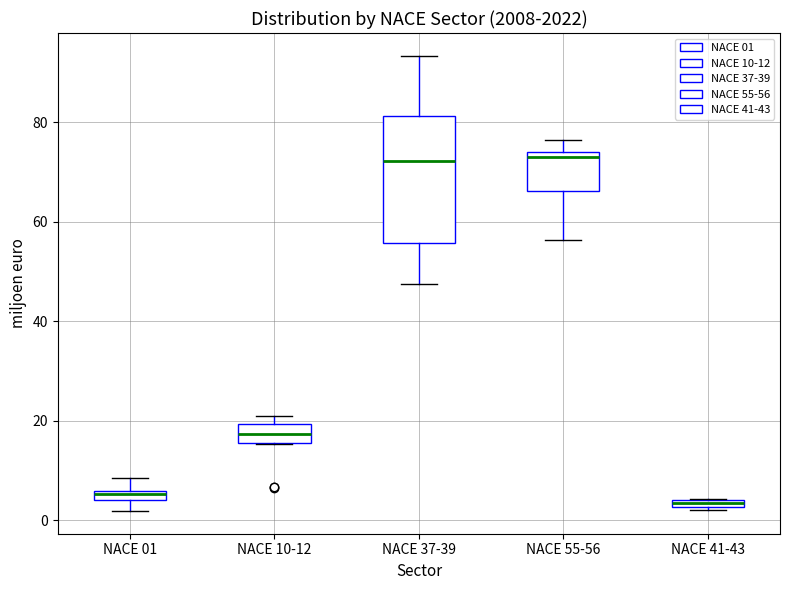

Which box is the tallest, from its lower edge to its upper edge?

NACE 37-39